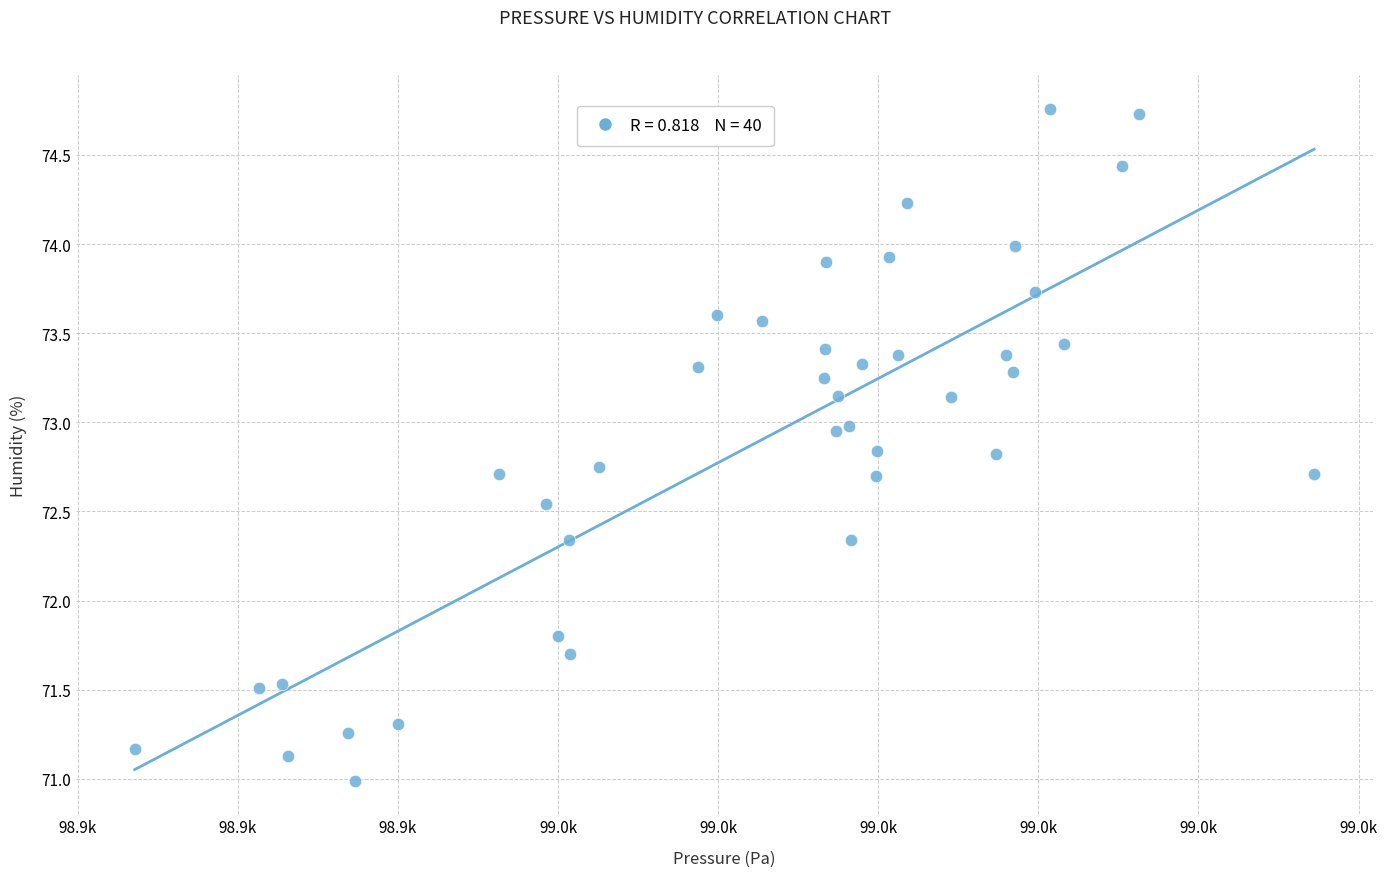

What Y value in the scatter plot is closest to 72?

71.8